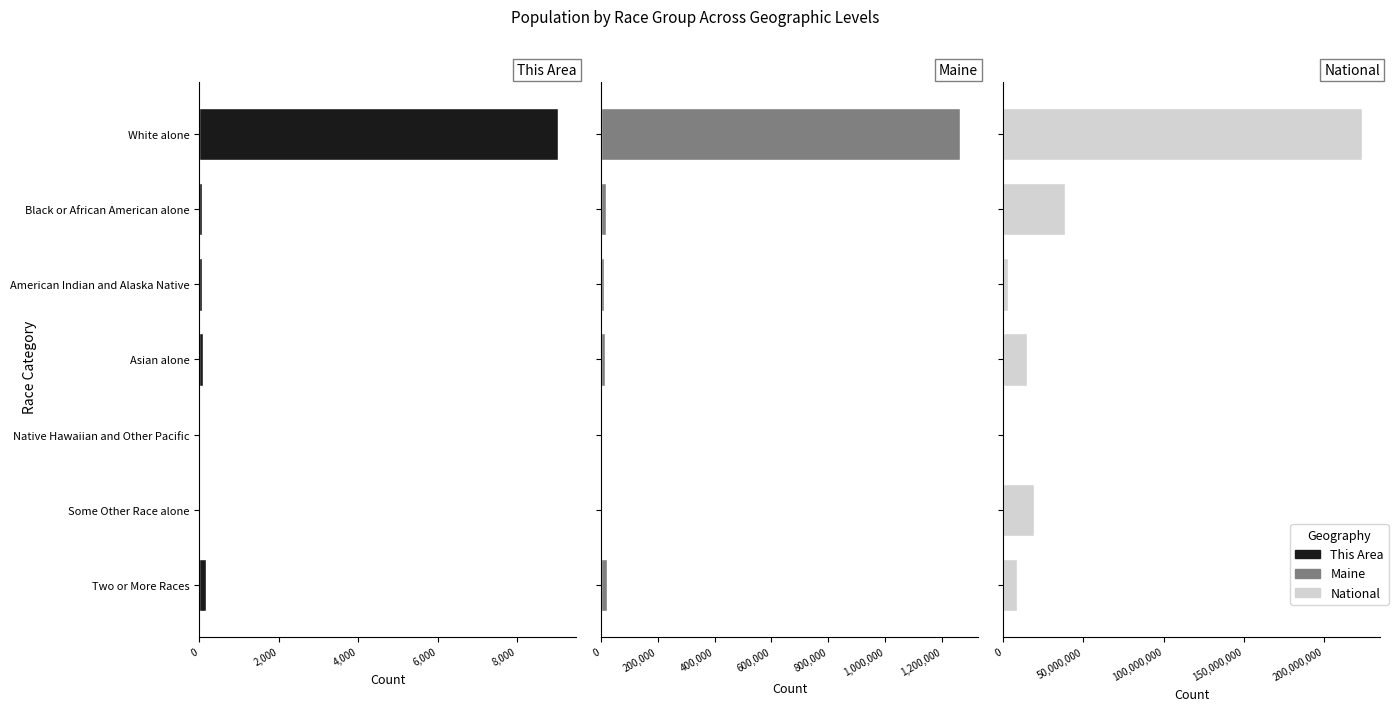

The value of Maine at American Indian and Alaska Native is 14926. True or false?

False